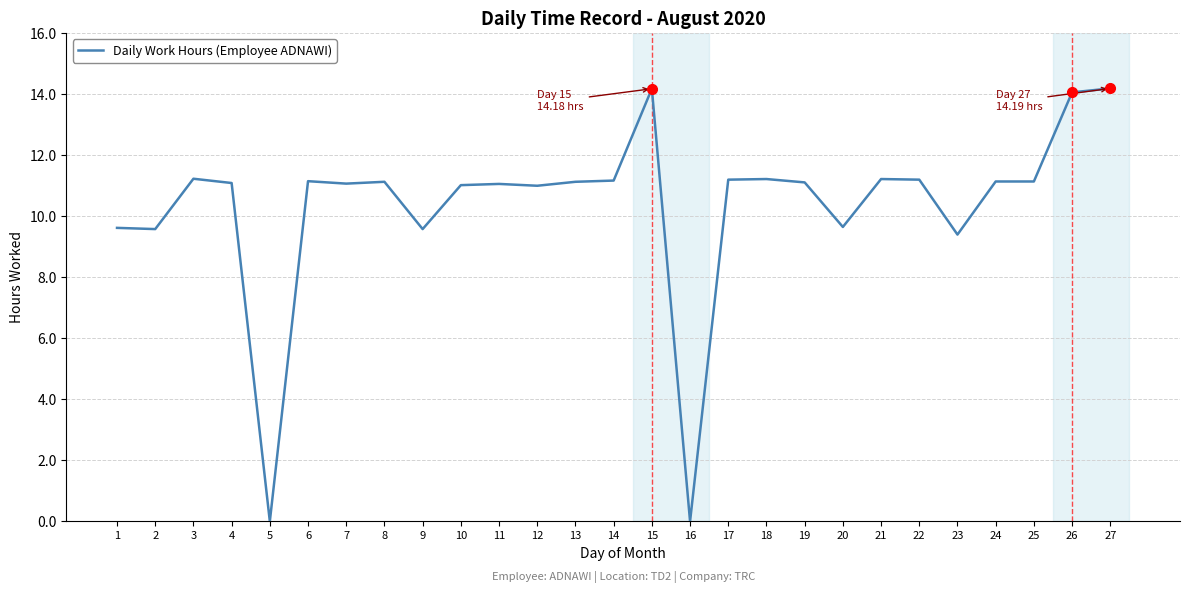

What is the difference between the maximum and minimum values?

14.2